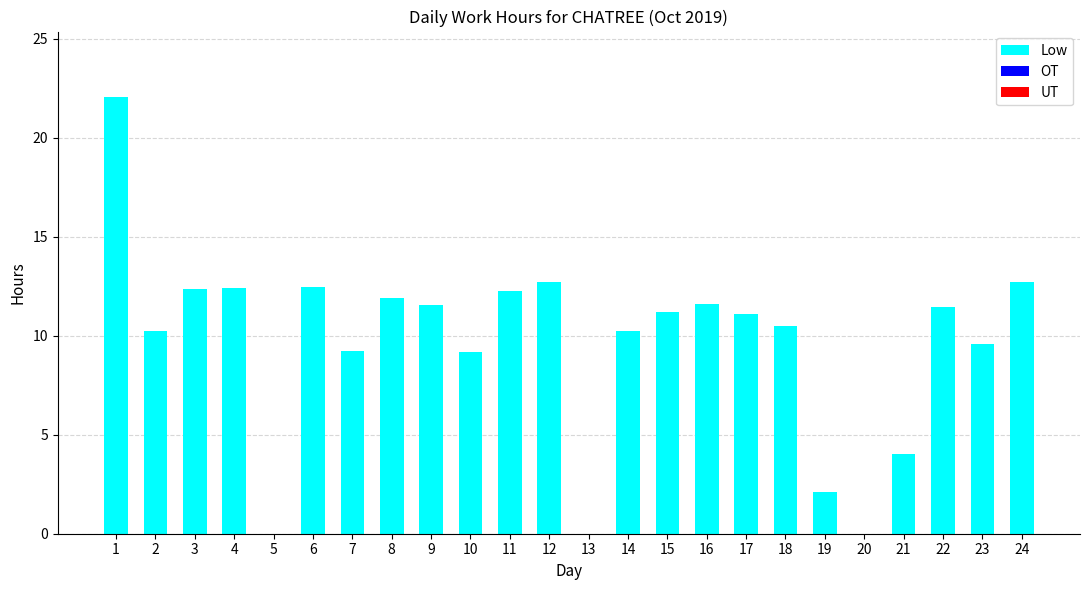

Read the value at 21.

4.0